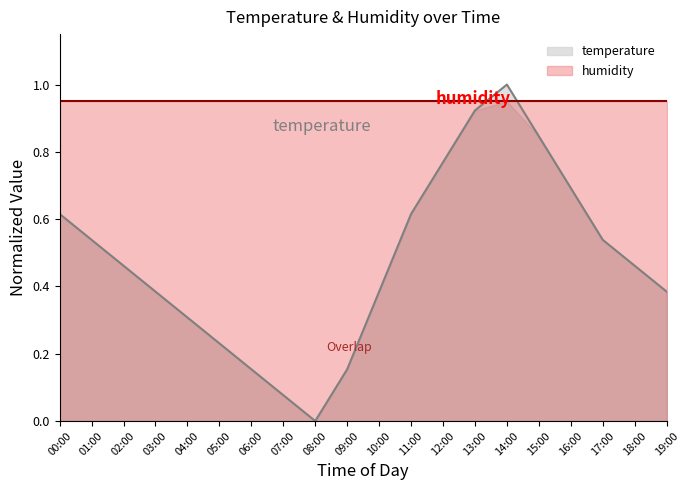

The value at 17:00 is 0.3. True or false?

False